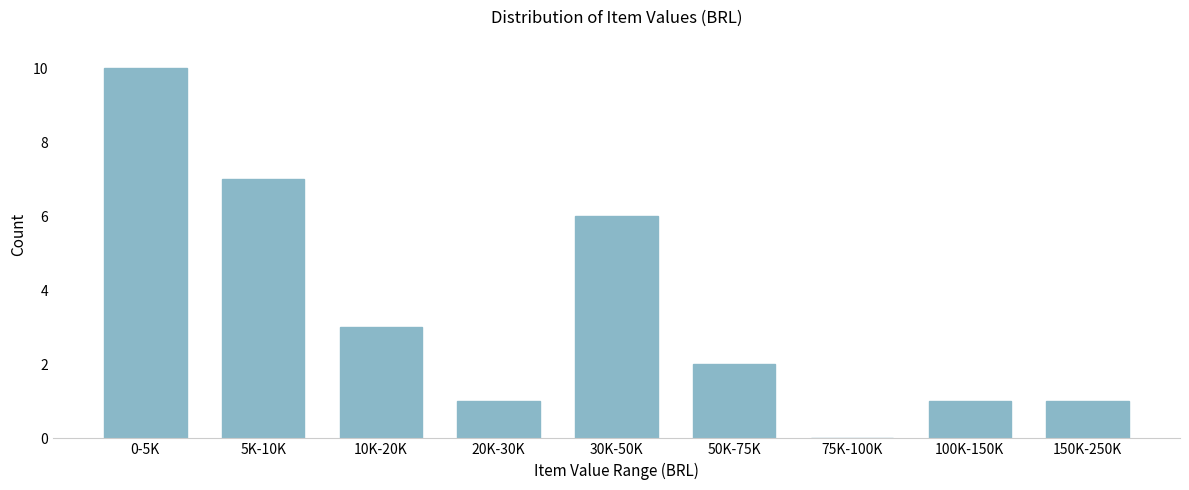

Reading right to left, what are all the values shown in this chart?

150K-250K=1	100K-150K=1	75K-100K=0	50K-75K=2	30K-50K=6	20K-30K=1	10K-20K=3	5K-10K=7	0-5K=10